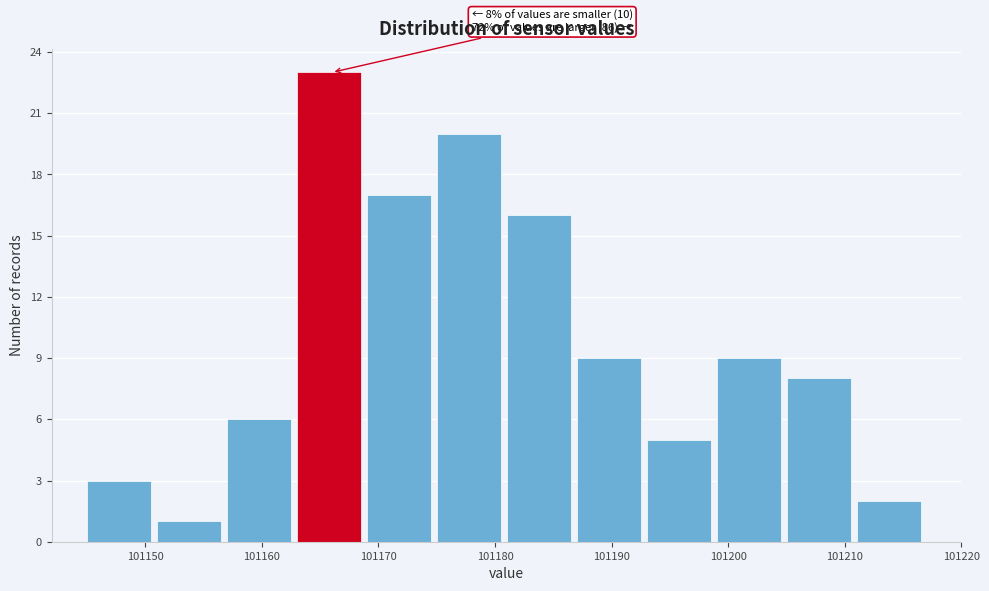

Which range on the x-axis has the tallest bar?

101163 to 101169